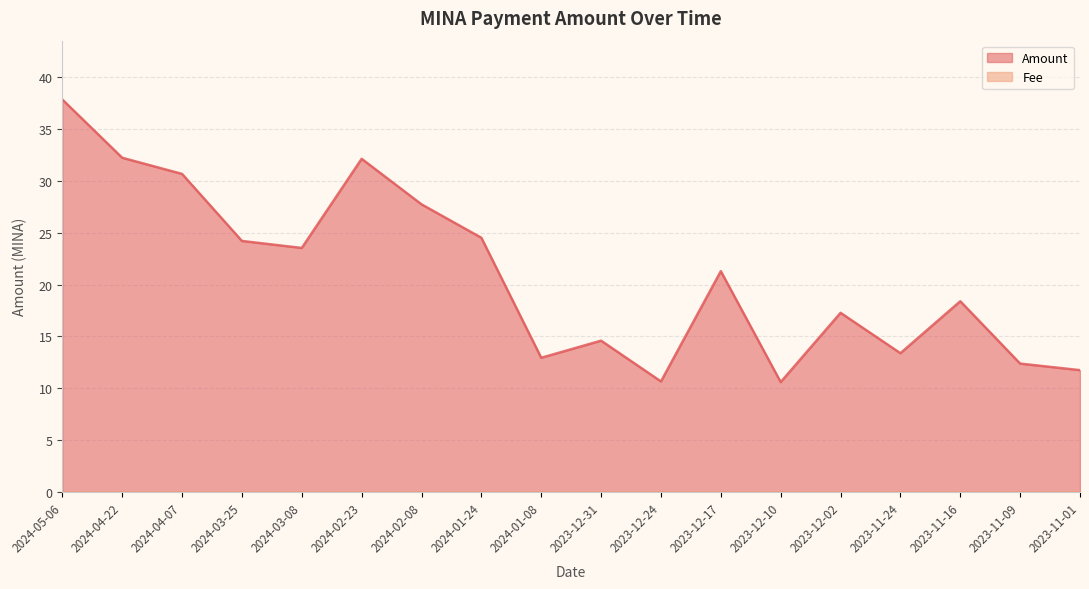

At which category does the data reach its first local peak?

2024-02-23